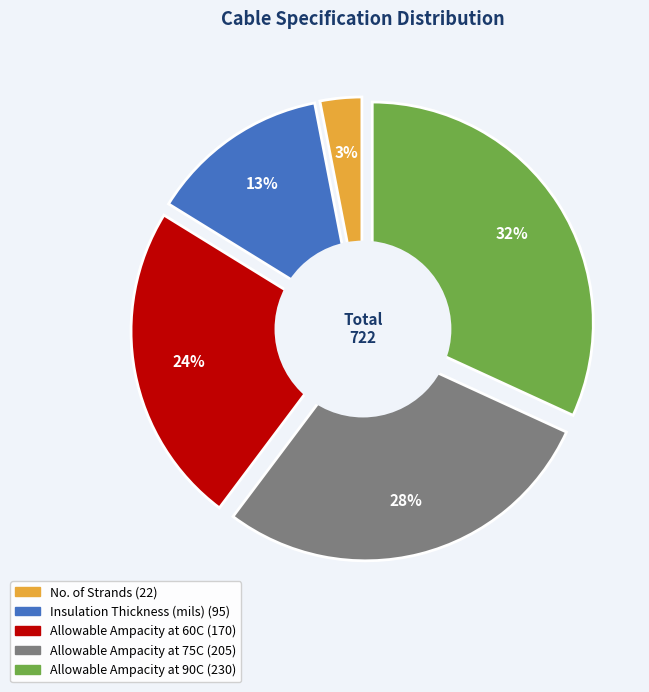

How many slices are in this pie chart?

5